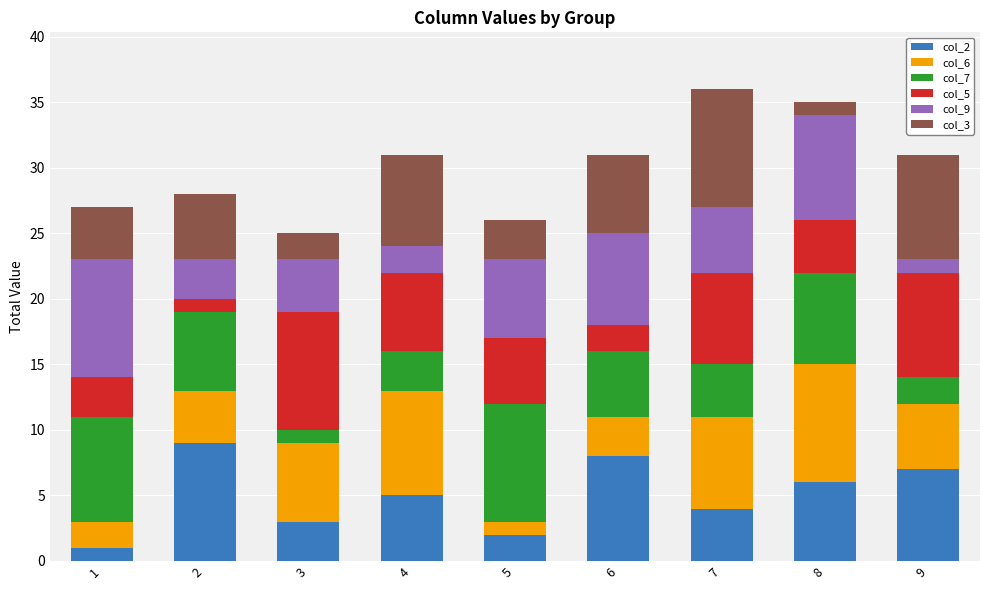

Are the bars grouped side by side (vs. stacked)?

No